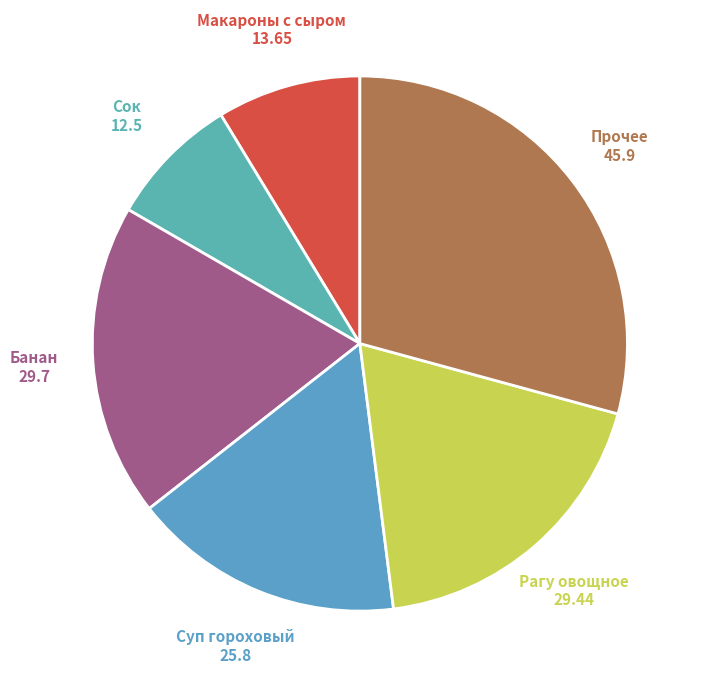

Count the number of slices in the pie.

6